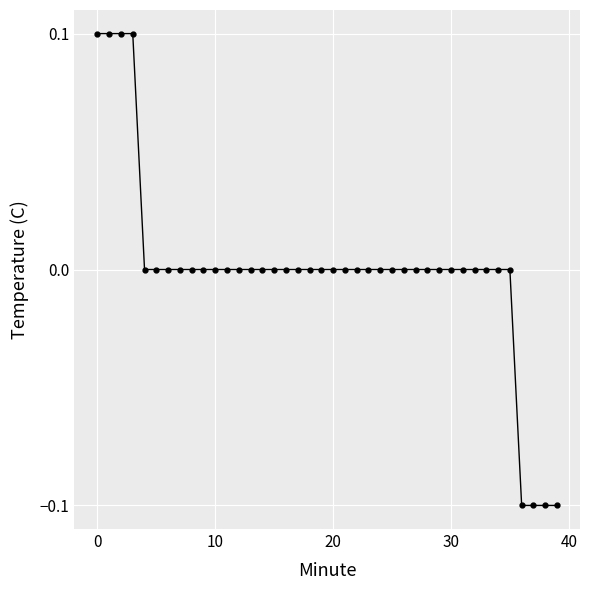

How many lines are shown in the chart?

1